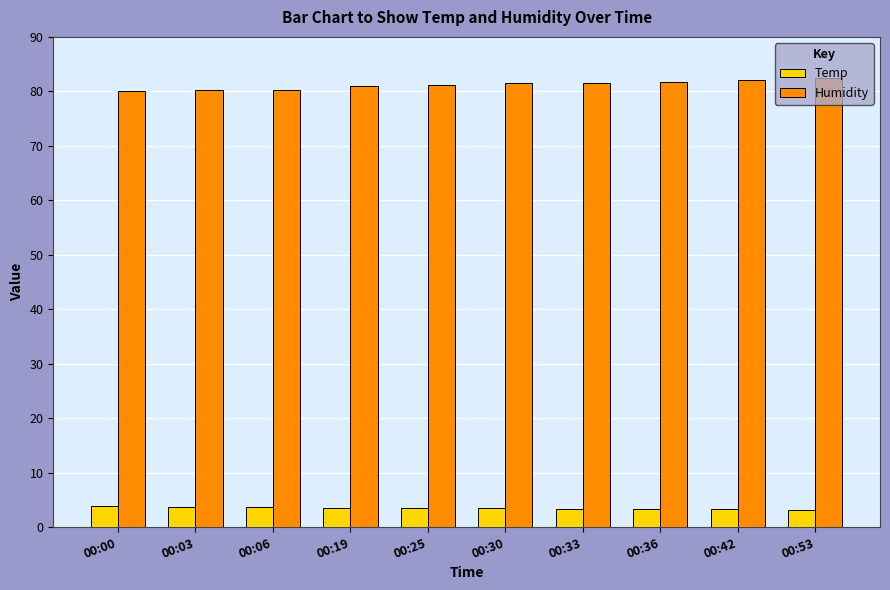

Are the bars horizontal?

No